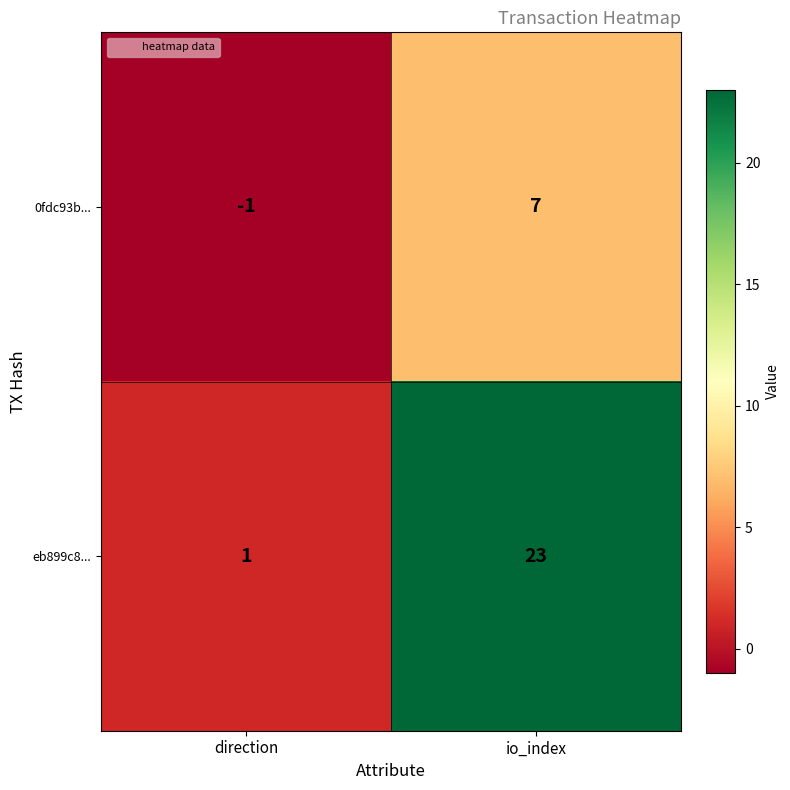

Count the number of data series in this chart.

2